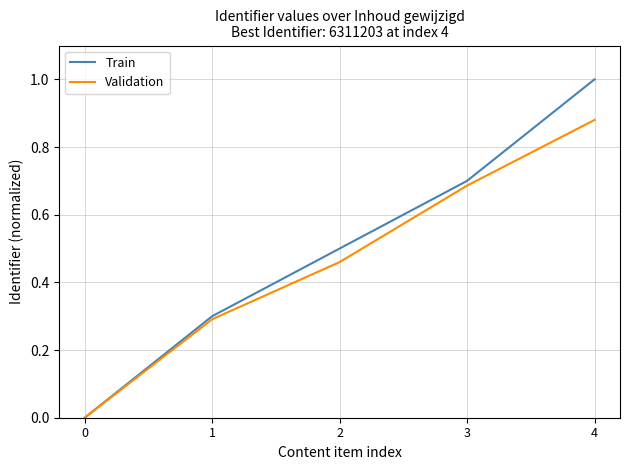

The Train series shows 0.5 at 0. True or false?

False